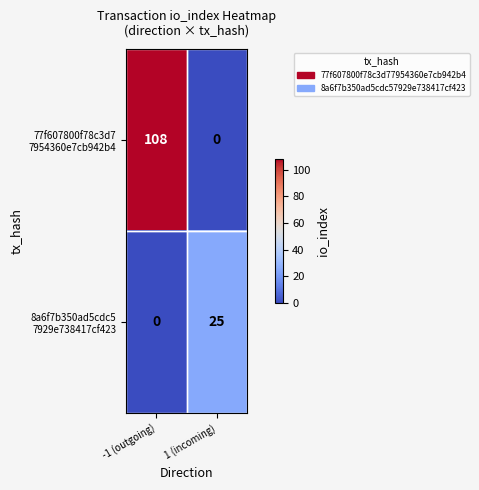

Which category has the highest value across all series?

-1 (outgoing)